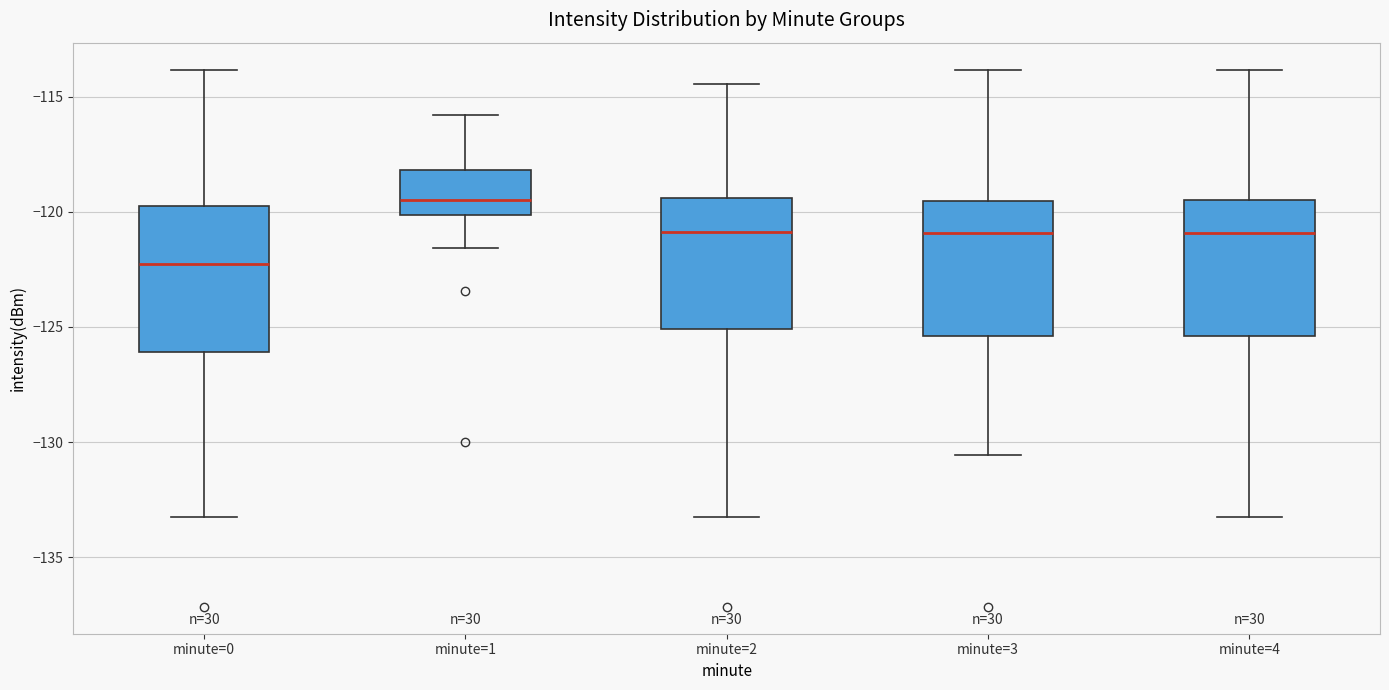

Reading left to right, read every box against the y-axis: the position of its median line, the range the box covers, and the ends of its whiskers. The values are not printed on the chart, so give them approximately, as read against the axis.

minute=0: median -122.5, box -126.0 to -119.5, whiskers -133.5 to -114.0
minute=1: median -119.5, box -120.0 to -118.0, whiskers -121.5 to -116.0
minute=2: median -121.0, box -125.0 to -119.5, whiskers -133.5 to -114.5
minute=3: median -121.0, box -125.5 to -119.5, whiskers -130.5 to -114.0
minute=4: median -121.0, box -125.5 to -119.5, whiskers -133.5 to -114.0